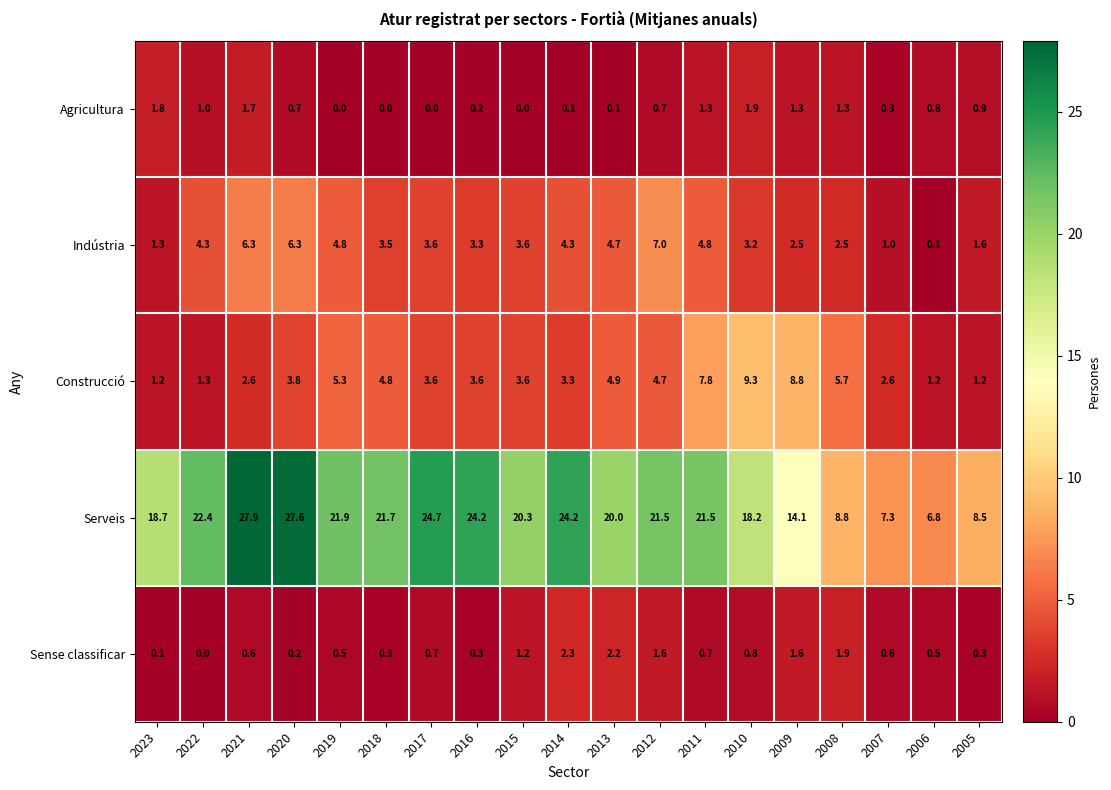

What is the highest value of the Sense classificar series?

2.3